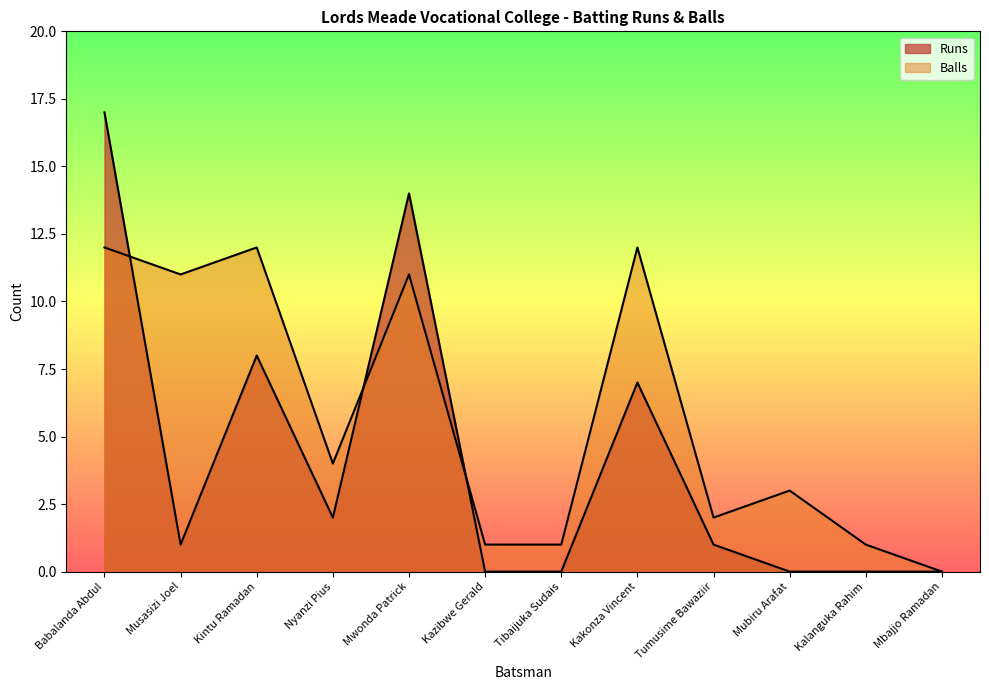

Reading left to right, transcribe all the data shown in this chart.

Runs: Babalanda Abdul=17	Musasizi Joel=1	Kintu Ramadan=8	Nyanzi Pius=2	Mwonda Patrick=14	Kazibwe Gerald=0	Tibaijuka Sudais=0	Kakonza Vincent=7	Tumusime Bawaziir=1	Mubiru Arafat=0	Kalanguka Rahim=0	Mbajjo Ramadan=0
Balls: Babalanda Abdul=12	Musasizi Joel=11	Kintu Ramadan=12	Nyanzi Pius=4	Mwonda Patrick=11	Kazibwe Gerald=1	Tibaijuka Sudais=1	Kakonza Vincent=12	Tumusime Bawaziir=2	Mubiru Arafat=3	Kalanguka Rahim=1	Mbajjo Ramadan=0